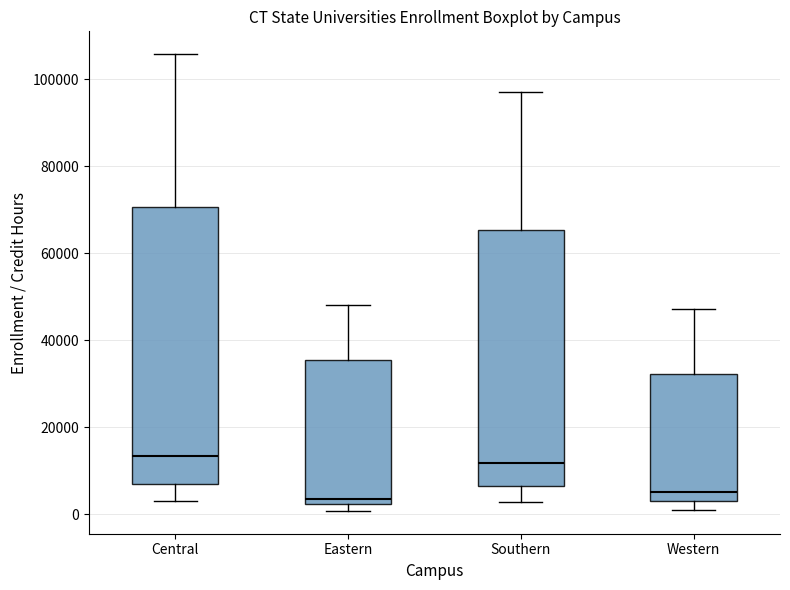

Where does the median line of the box for Central sit on the y-axis? The values are not printed on the chart, so give them approximately, as read against the axis.

14000